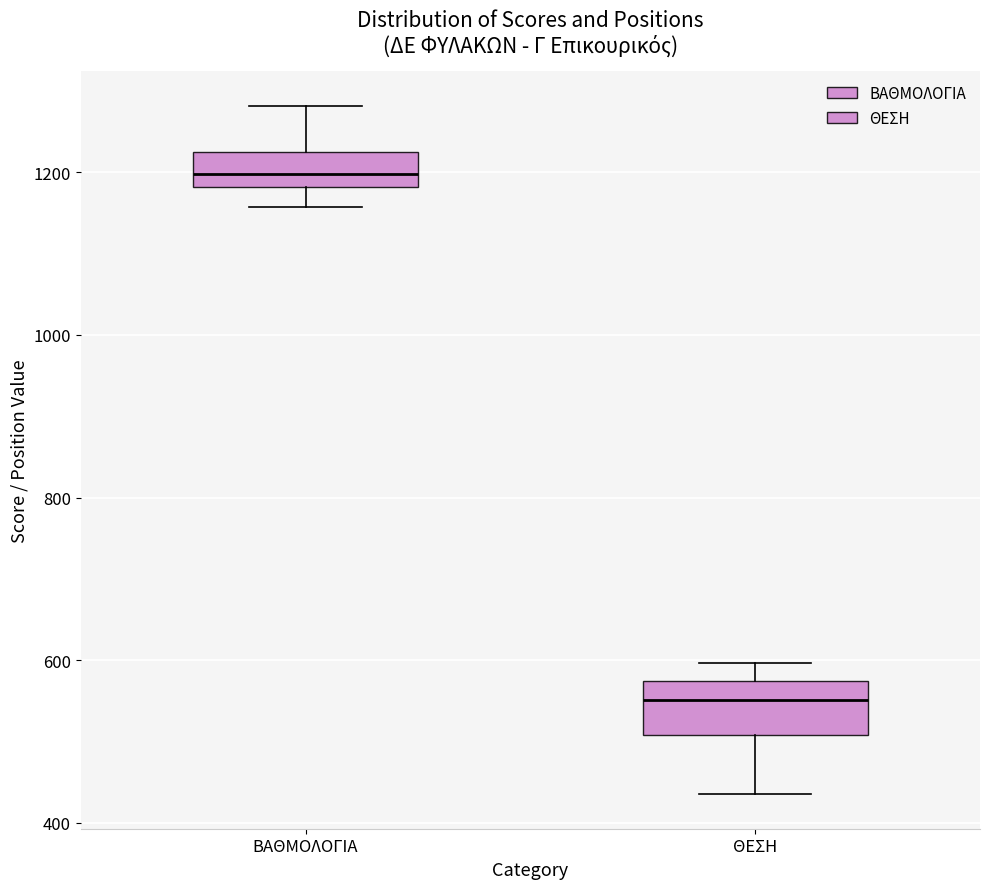

Reading left to right, read every box against the y-axis: the position of its median line, the range the box covers, and the ends of its whiskers. The values are not printed on the chart, so give them approximately, as read against the axis.

ΒΑΘΜΟΛΟΓΙΑ: median 1200, box 1180 to 1220, whiskers 1160 to 1280
ΘΕΣΗ: median 560, box 500 to 580, whiskers 440 to 600